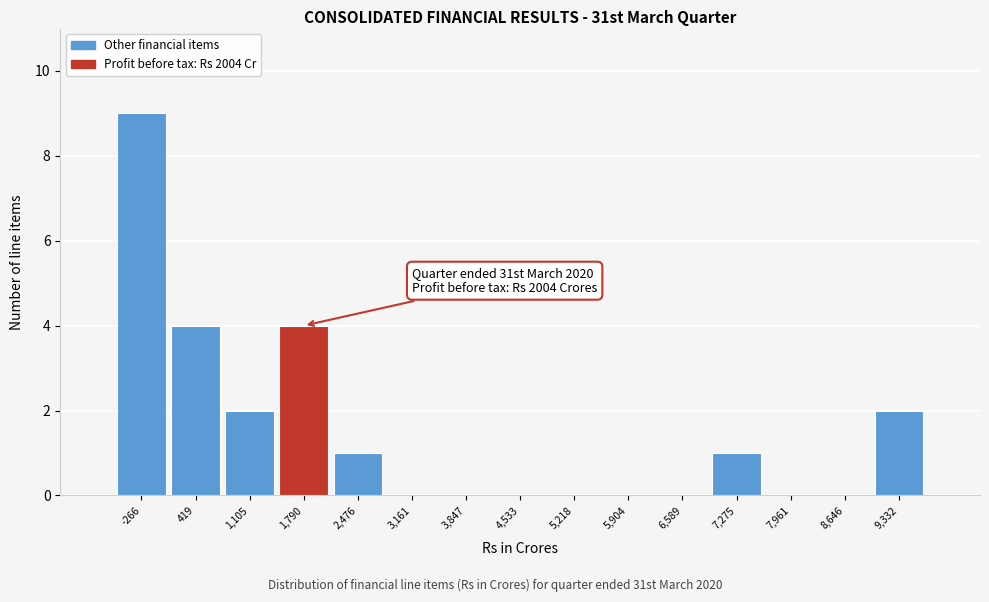

Over which range of the x-axis is the bar tallest?

-600 to 100